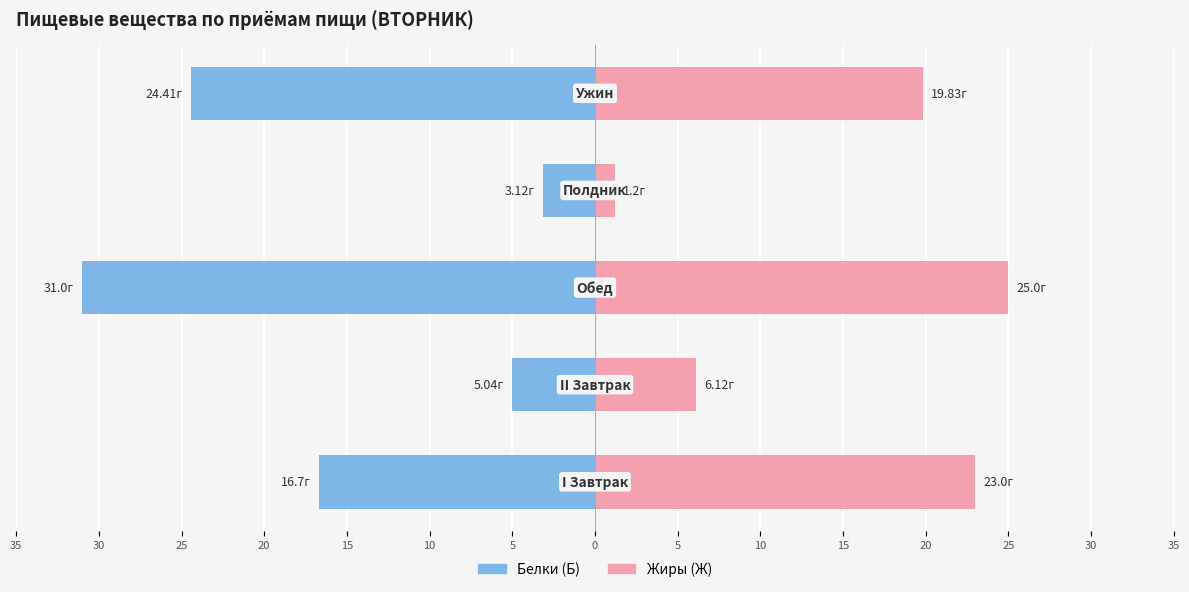

How many values in the Белки (Б) series are below -16?

3